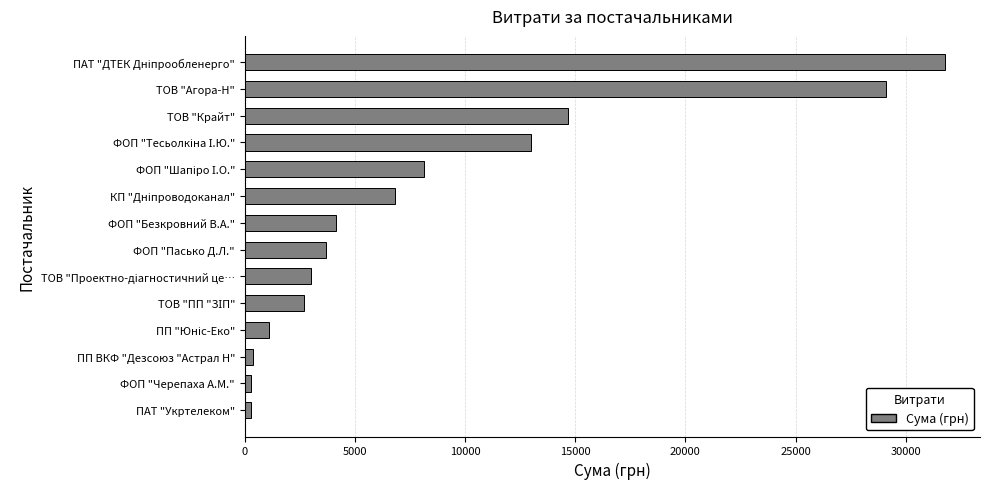

Are the bars horizontal?

Yes